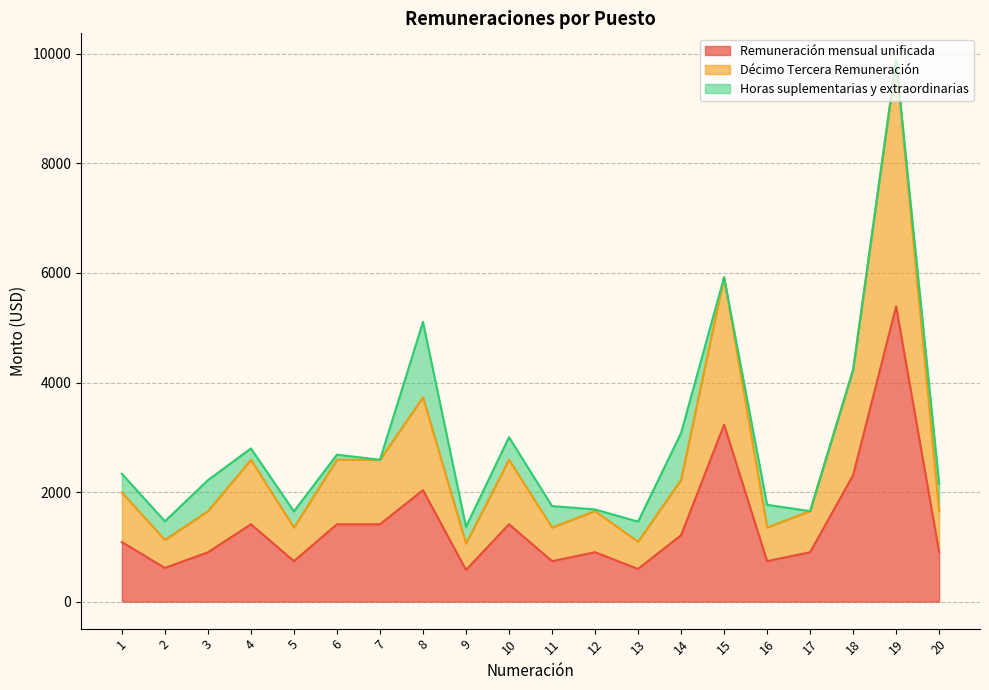

At which category is the sum across all series the highest?

19